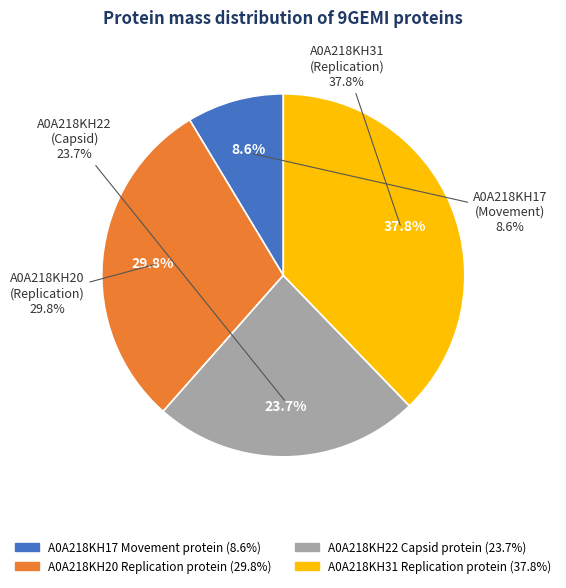

To the nearest percent, what is the average slice percentage?

25%